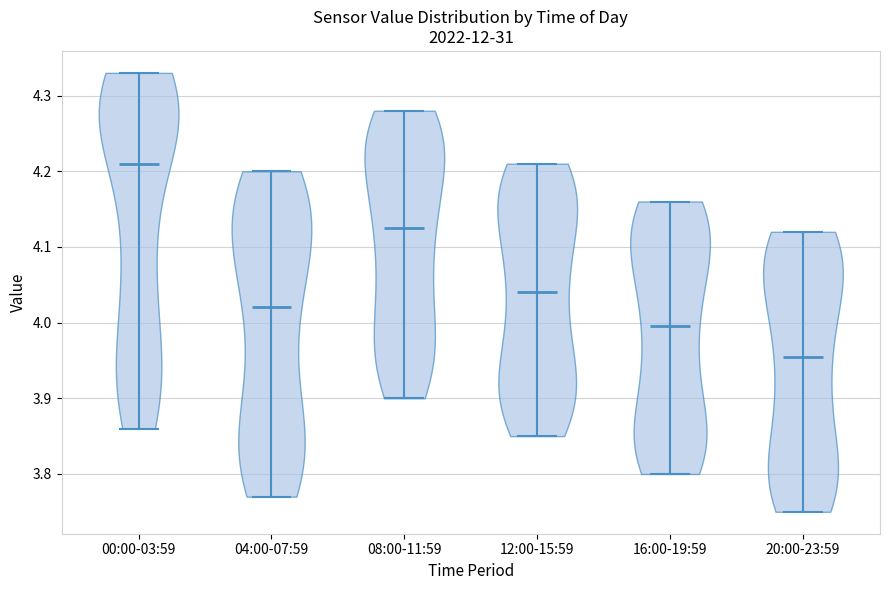

Reading left to right, read every violin against the y-axis: where its median line is, and the lowest and highest points it reaches. The values are not printed on the chart, so give them approximately, as read against the axis.

00:00-03:59: median line 4.21, lowest point 3.86, highest point 4.33
04:00-07:59: median line 4.02, lowest point 3.77, highest point 4.20
08:00-11:59: median line 4.13, lowest point 3.90, highest point 4.28
12:00-15:59: median line 4.04, lowest point 3.85, highest point 4.21
16:00-19:59: median line 4.00, lowest point 3.80, highest point 4.16
20:00-23:59: median line 3.96, lowest point 3.75, highest point 4.12